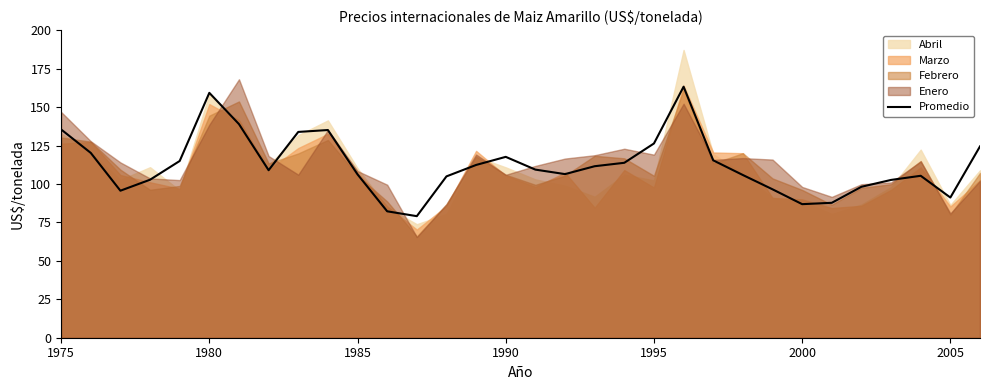

What is the difference between the maximum and second lowest values?

81.0